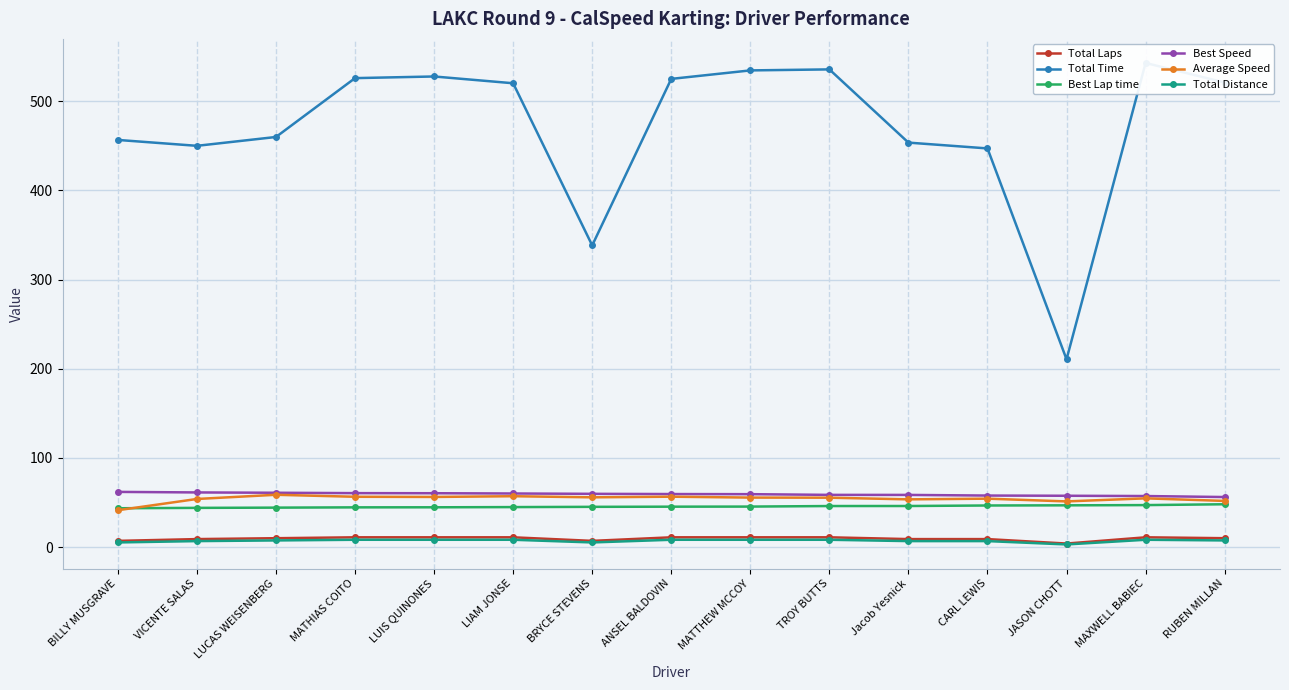

At which label does Total Time reach its peak?

MAXWELL BABIEC